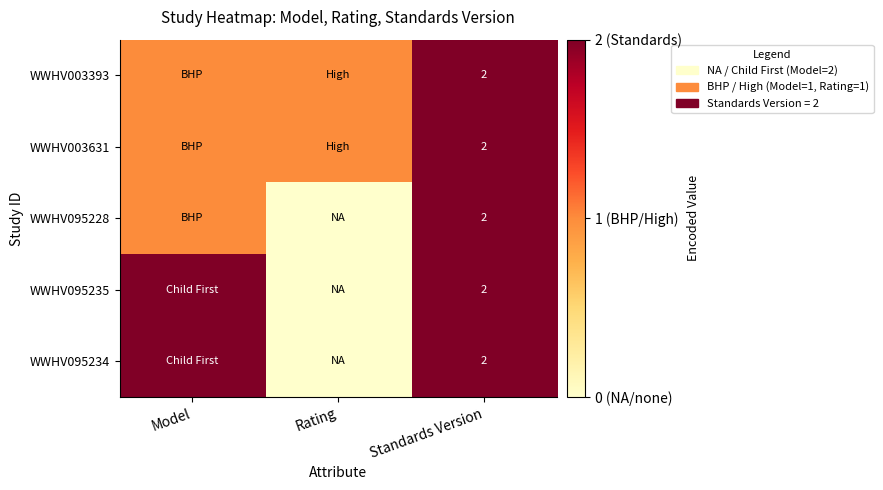

True or false: WWHV095228 has a value of 3 at Standards Version.

False